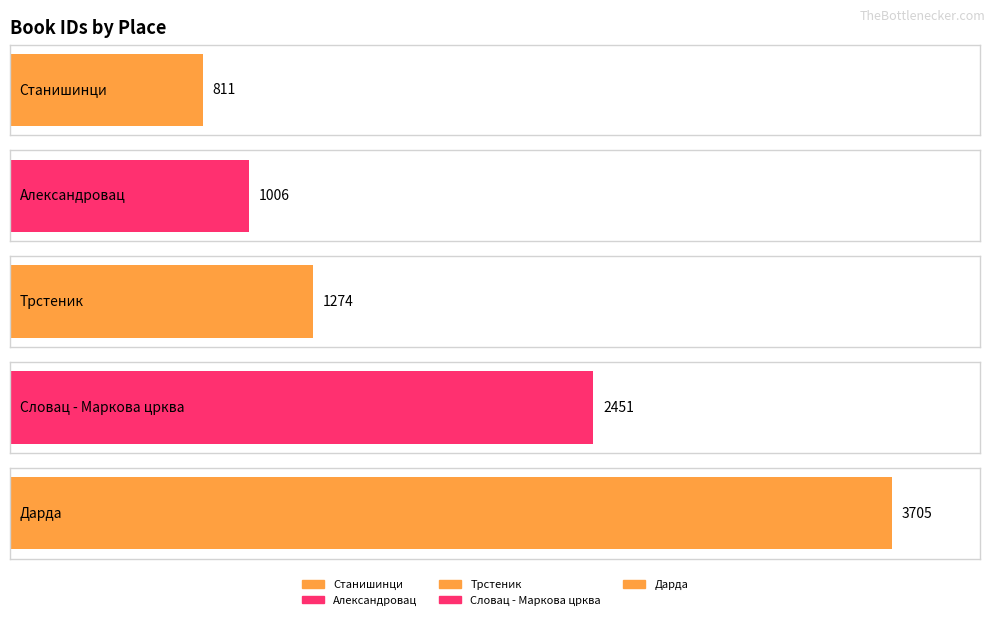

What is the ratio of the value at Дарда to the value at Станишинци?

4.6